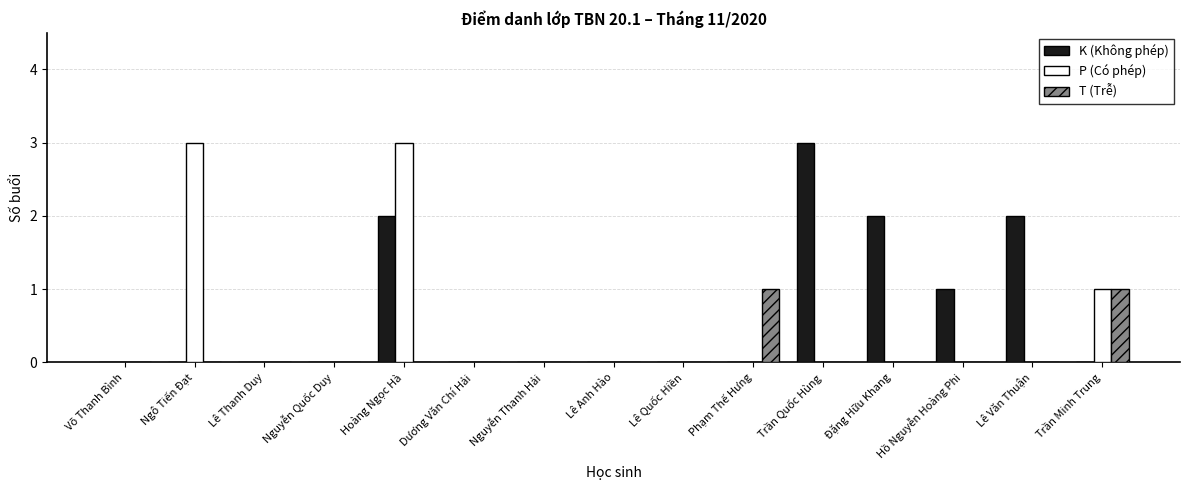

Is it true that P (Có phép) equals 3 at Hoàng Ngọc Hà?

True